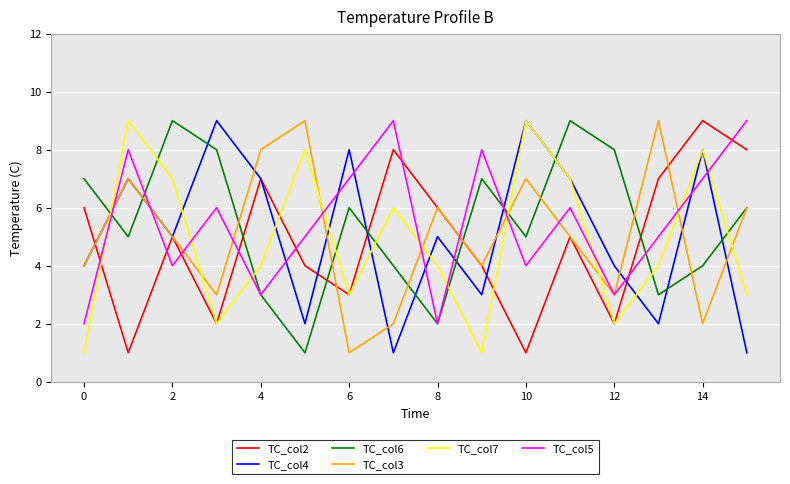

After their last crossing, which series has the higher values: TC_col7 or TC_col5?

TC_col5